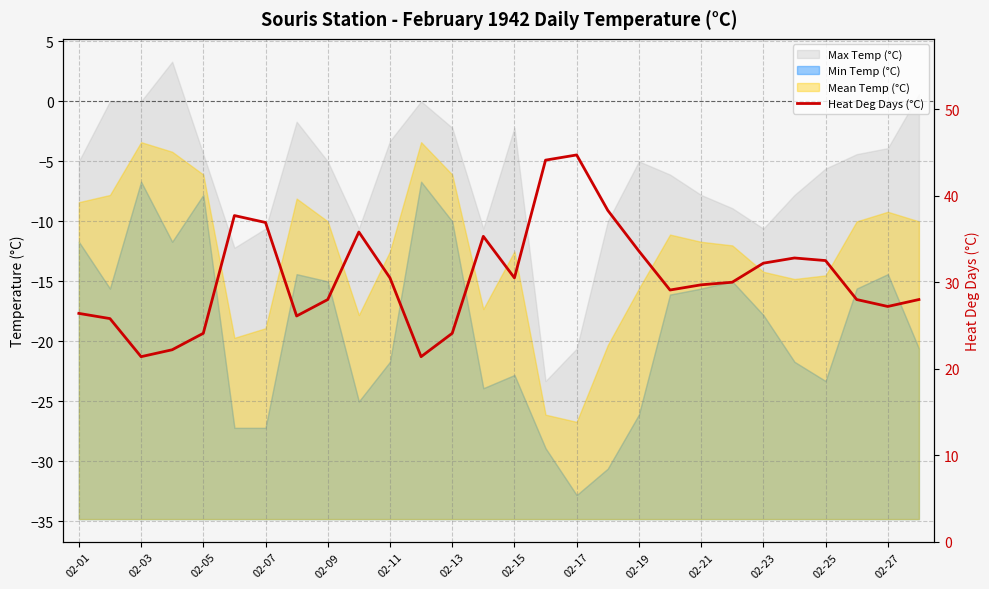

Is it true that the value at 02-11 is 11.5?

False